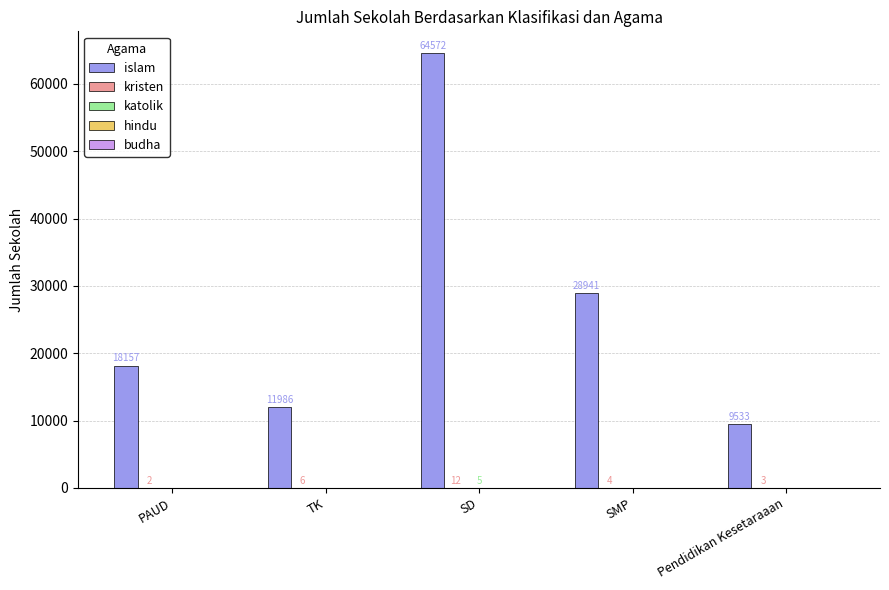

Between PAUD and Pendidikan Kesetaraaan, which series saw the biggest shift?

islam